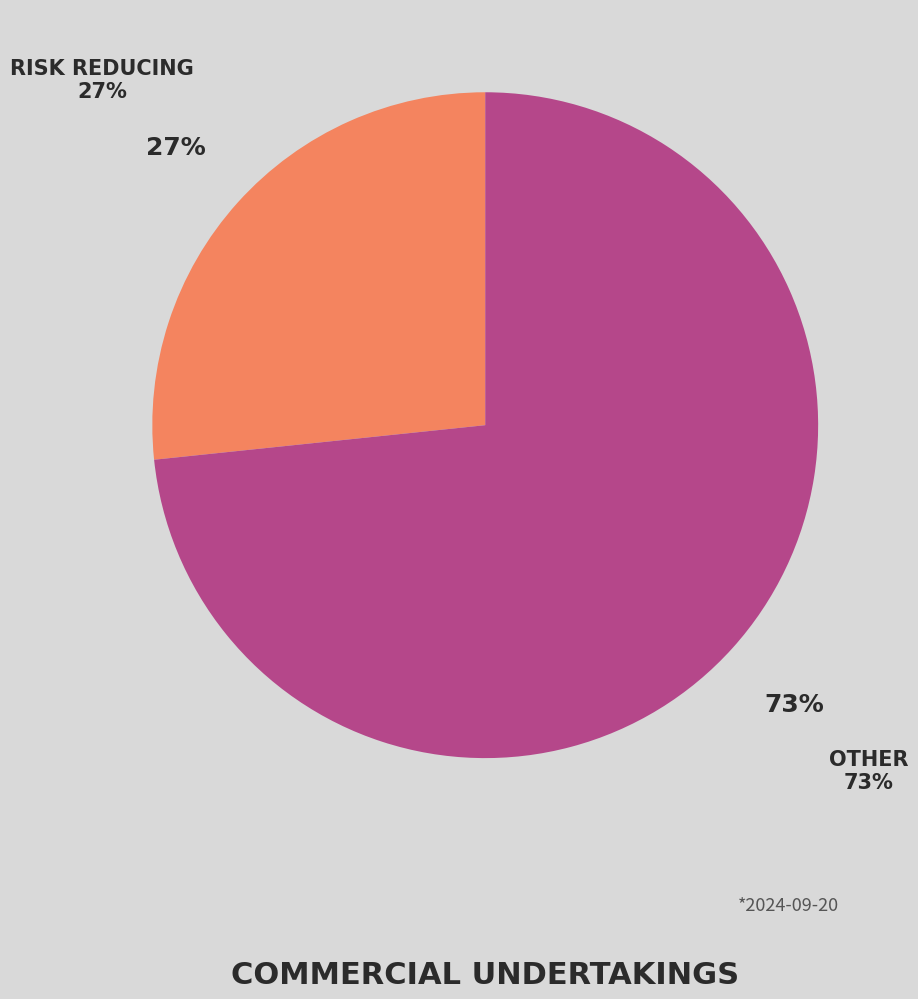

Does any single category account for the majority?

Yes